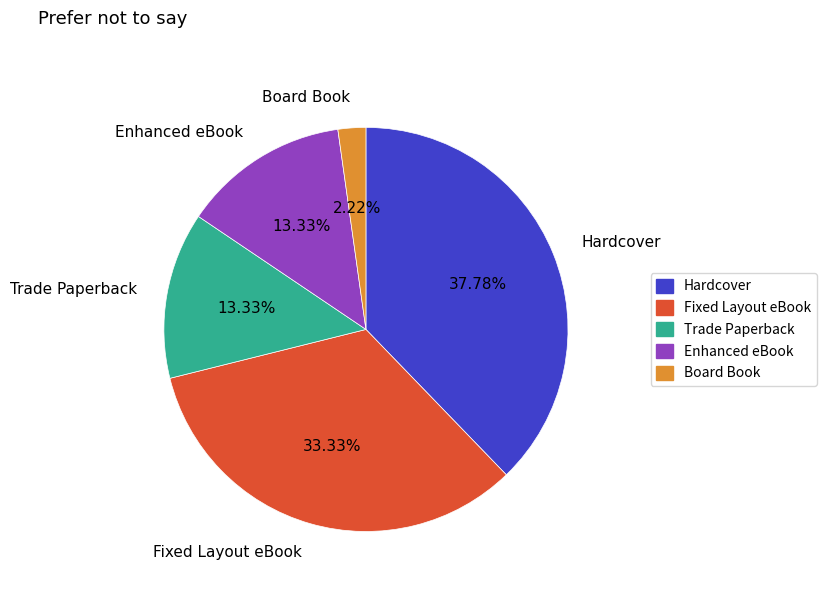

Is there any slice that represents more than half of the pie?

No